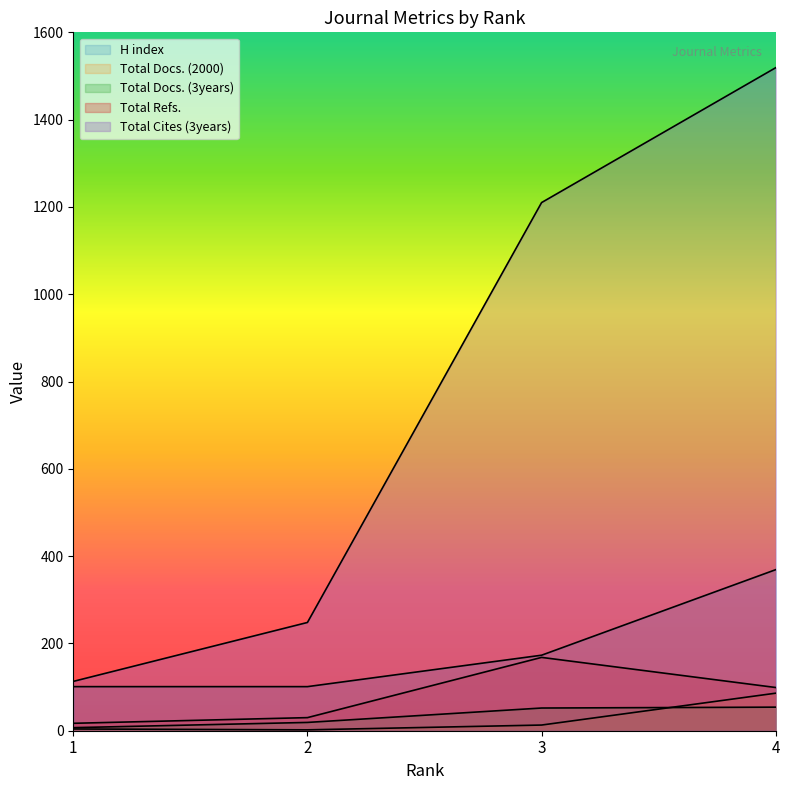

How many lines are shown in the chart?

5